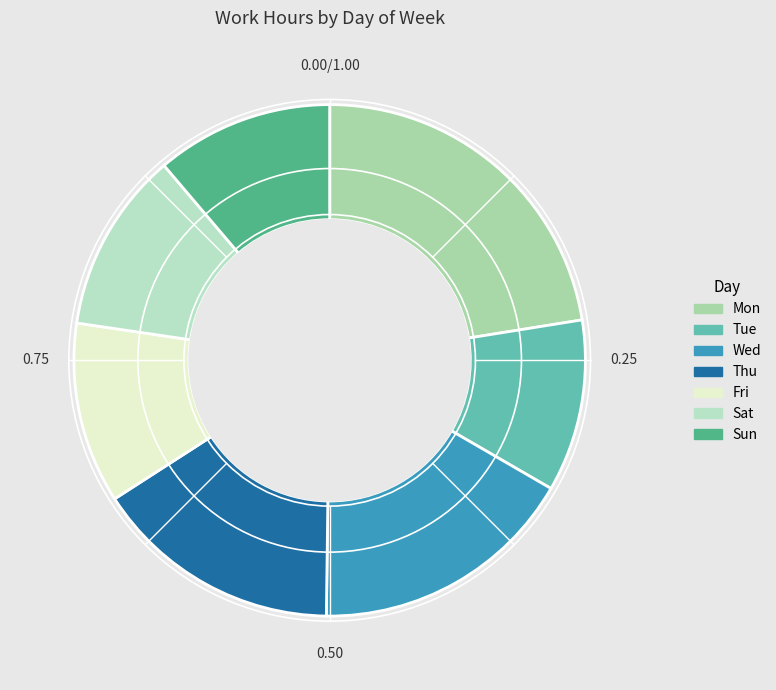

Between Wed and Sun, which is larger?

Wed